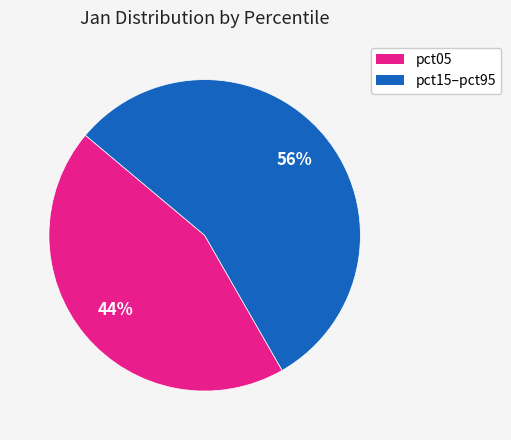

To the nearest percent, what is the average slice percentage?

50%